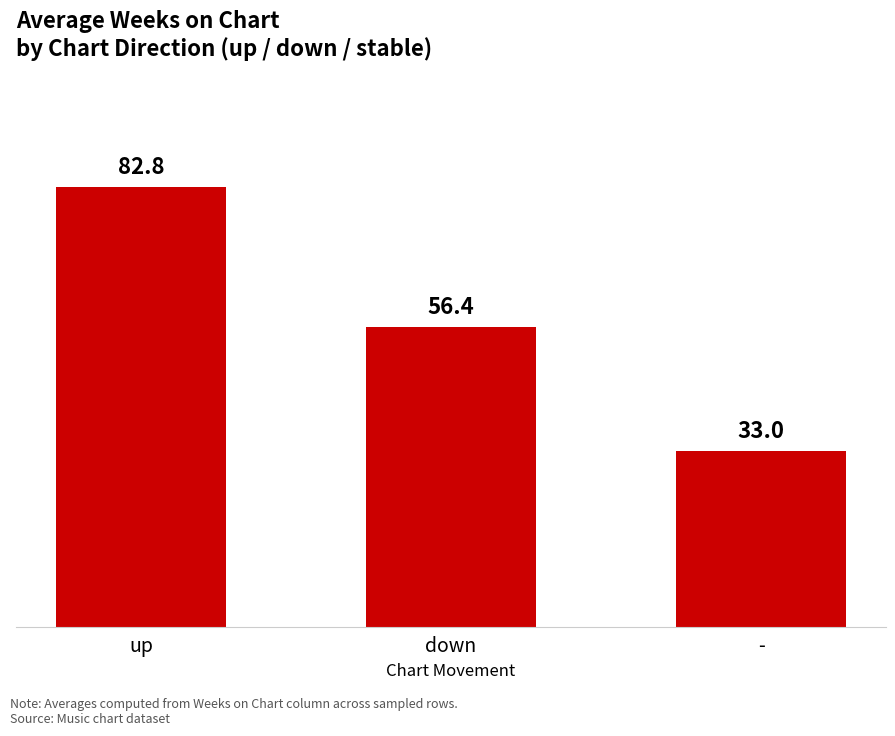

How many data points are less than 56?

1